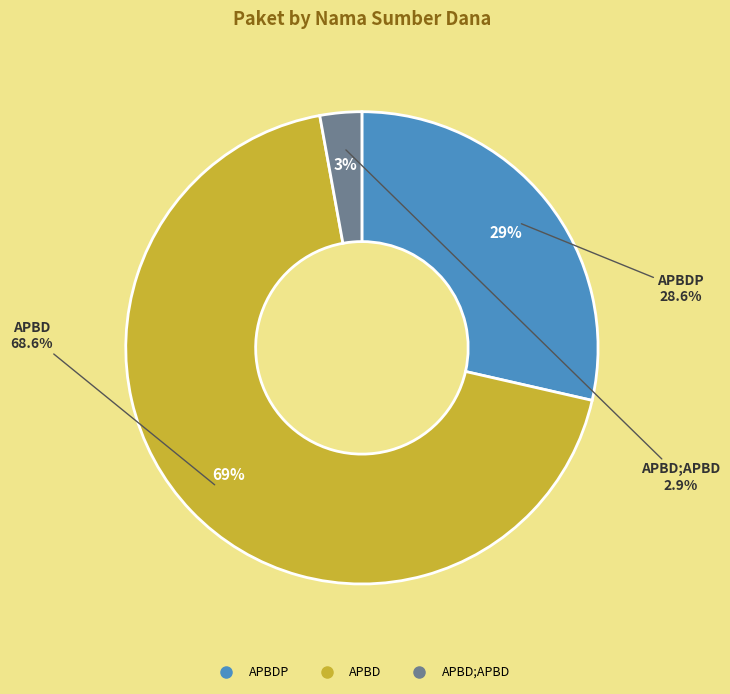

To the nearest percent, what is the average slice percentage?

33%